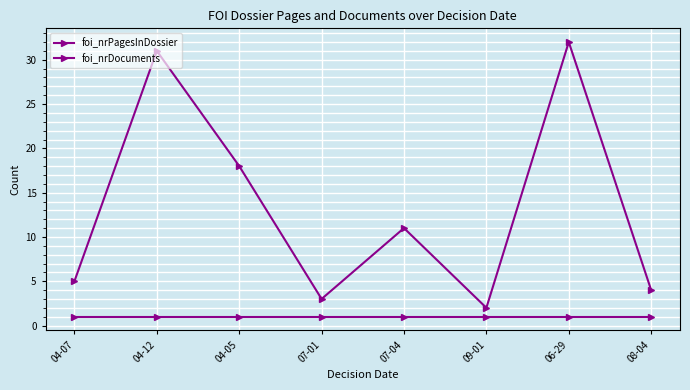

How many lines are shown in the chart?

2